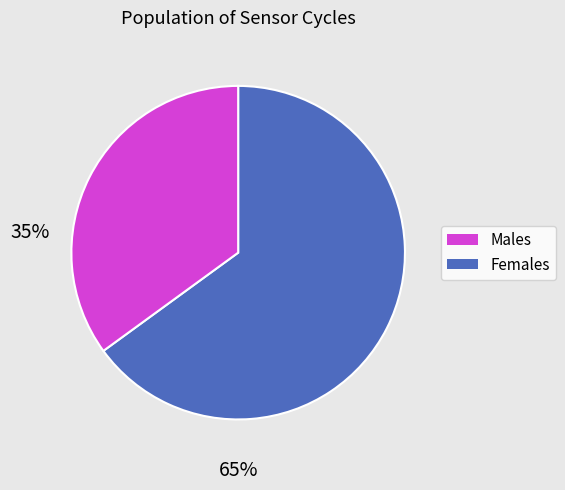

Does any single category account for the majority?

Yes